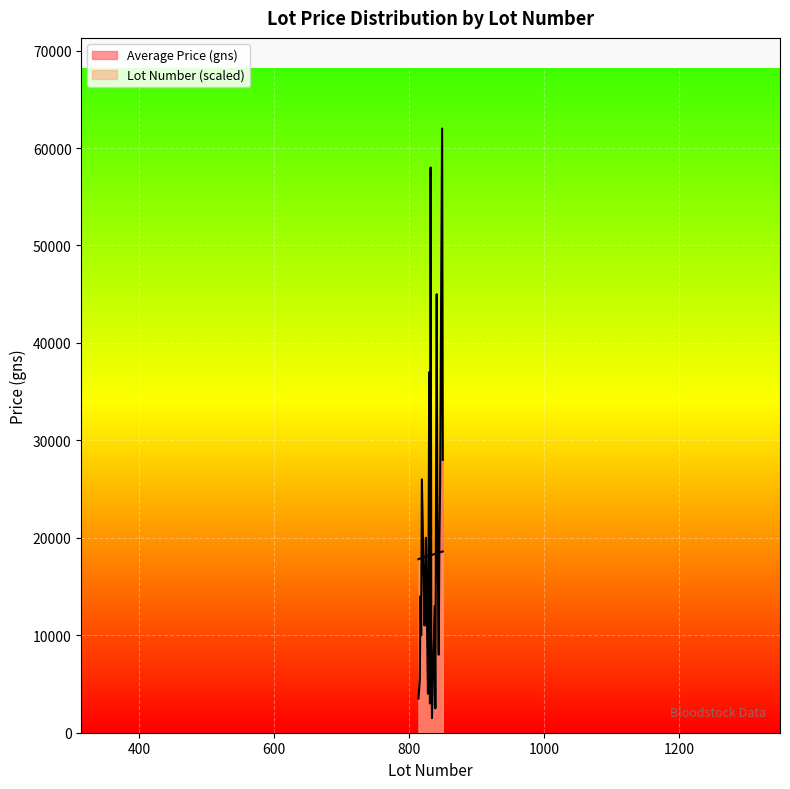

What is the maximum value shown in the chart?

62000.0